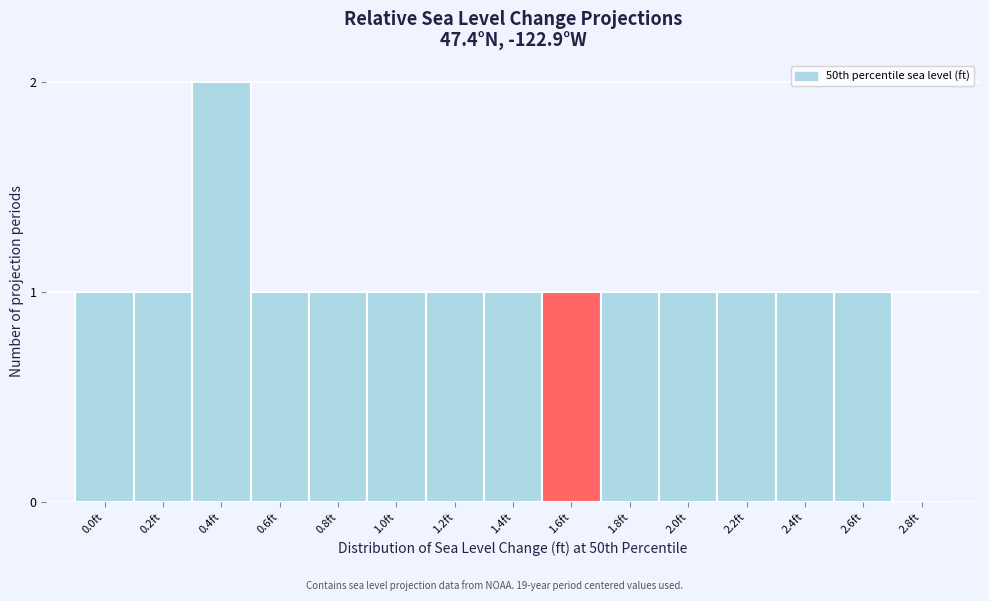

Reading right to left, list all the values displayed in this chart.

2.8ft=0	2.6ft=1	2.4ft=1	2.2ft=1	2.0ft=1	1.8ft=1	1.6ft=1	1.4ft=1	1.2ft=1	1.0ft=1	0.8ft=1	0.6ft=1	0.4ft=2	0.2ft=1	0.0ft=1